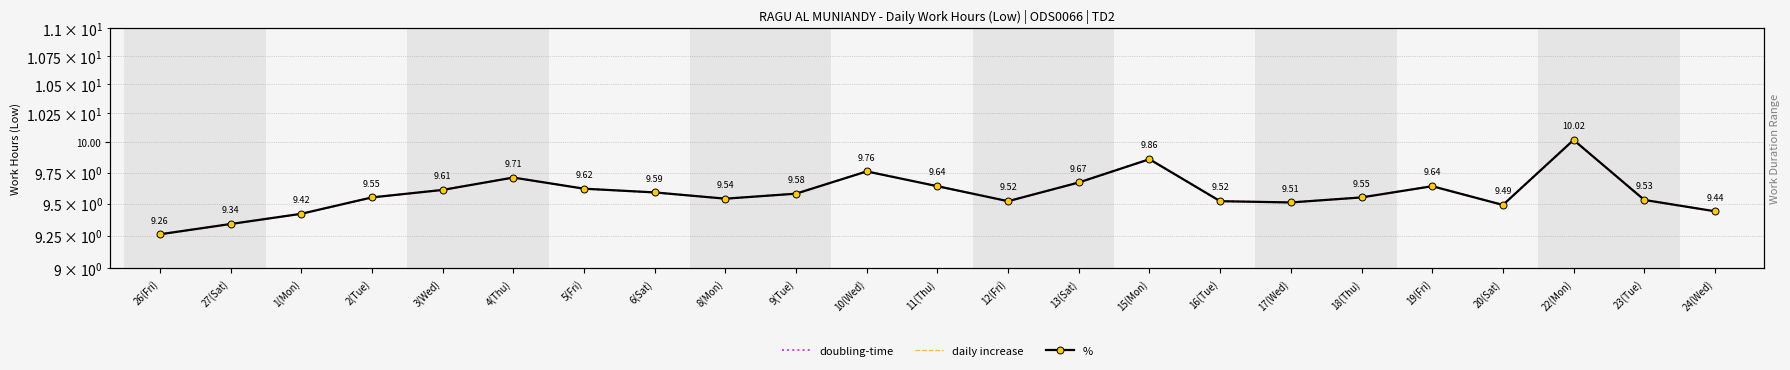

Is it true that daily increase equals 6.4 at 4(Thu)?

False